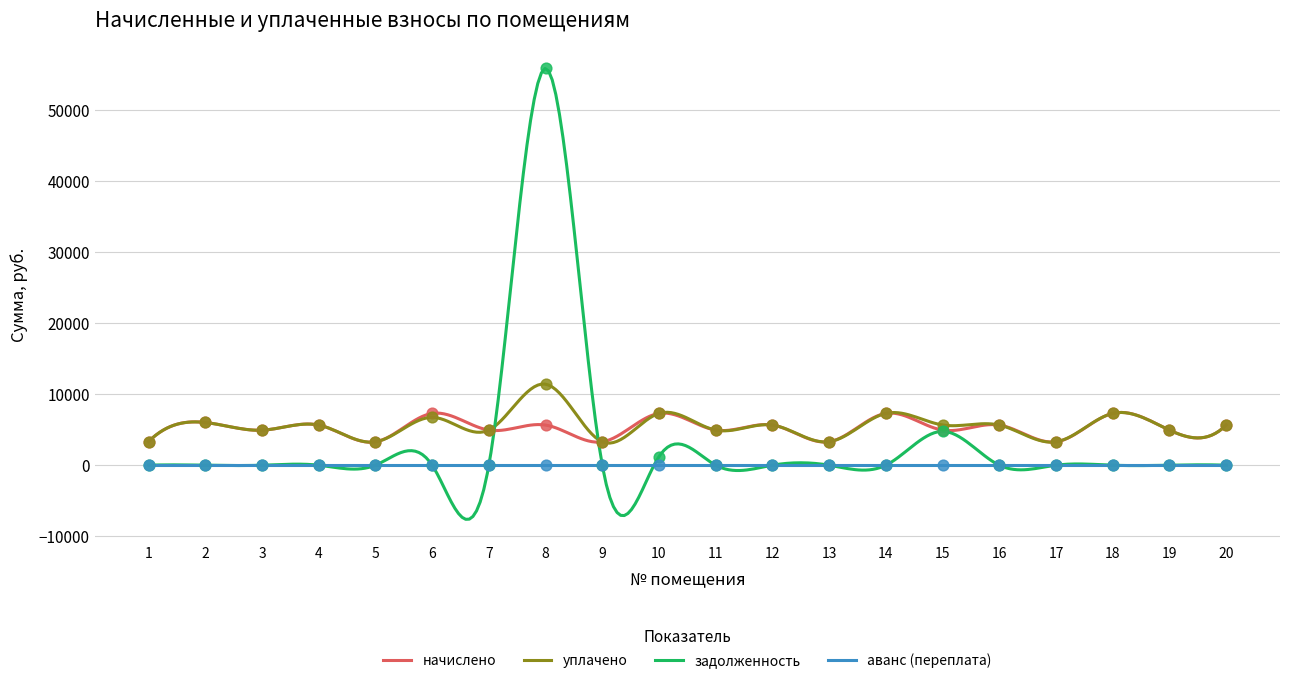

At how many categories does at least one series exceed 6268?

5